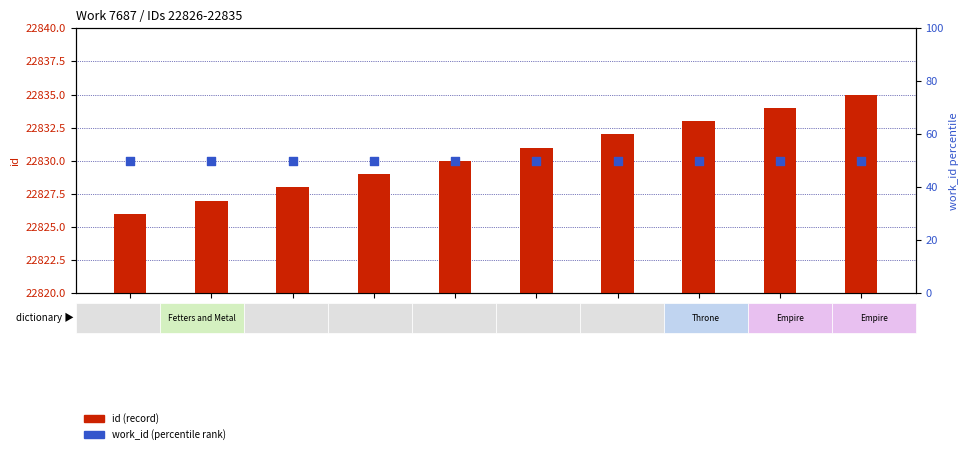

Is the value of work_id (percentile) at 22831 greater than the value of id (record) at 22830?

No